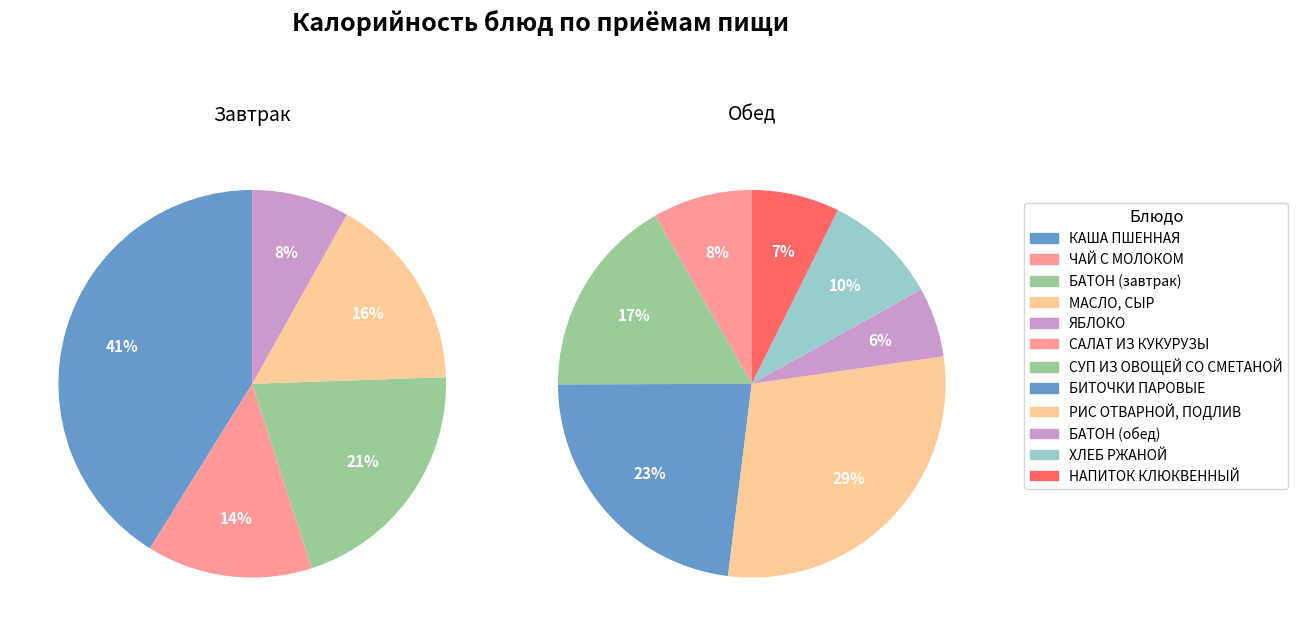

What is the spread (max minus min) of values at КАША ПШЕННАЯ?

238.0